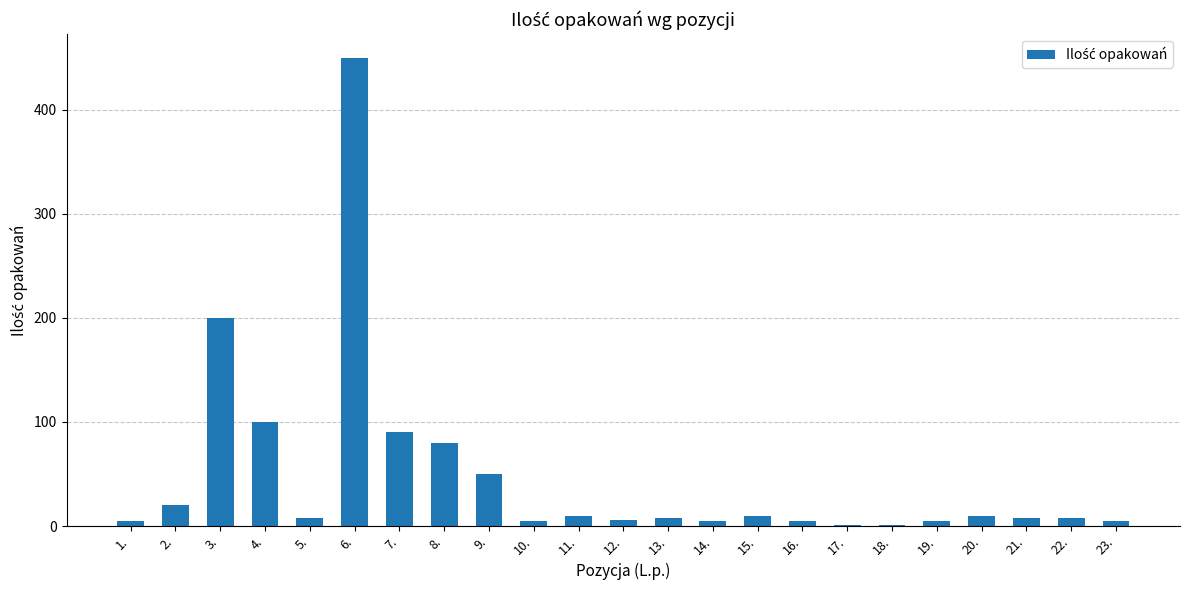

What is the sum of all values?

1090